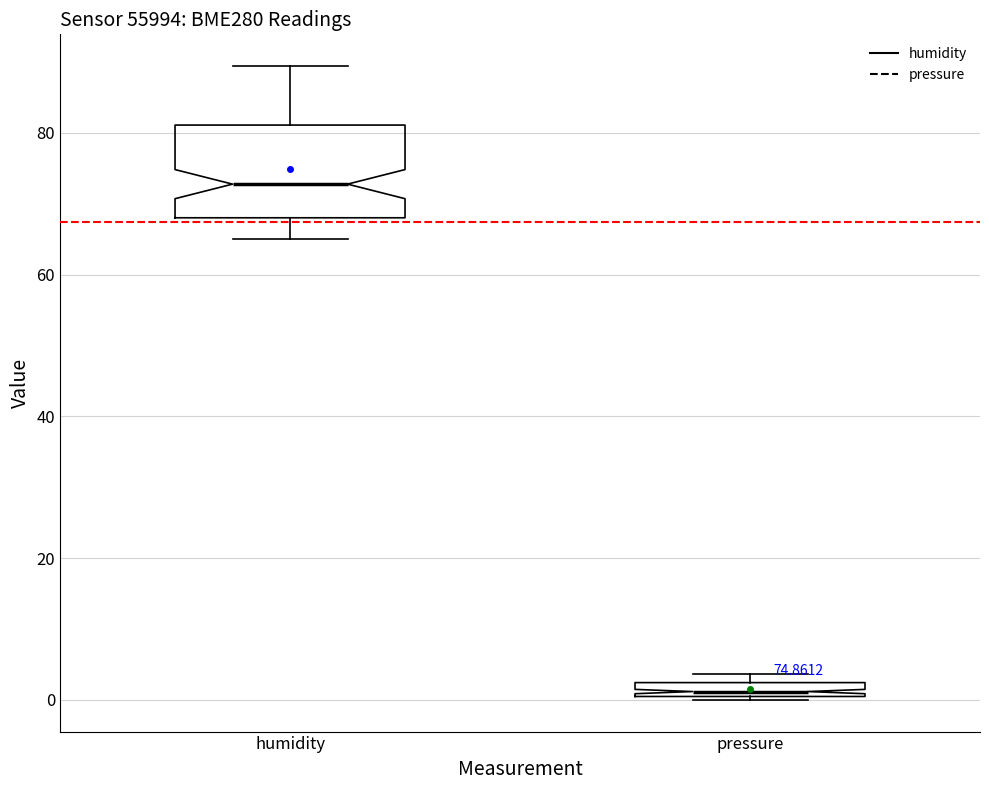

Which box's median line is the highest?

humidity